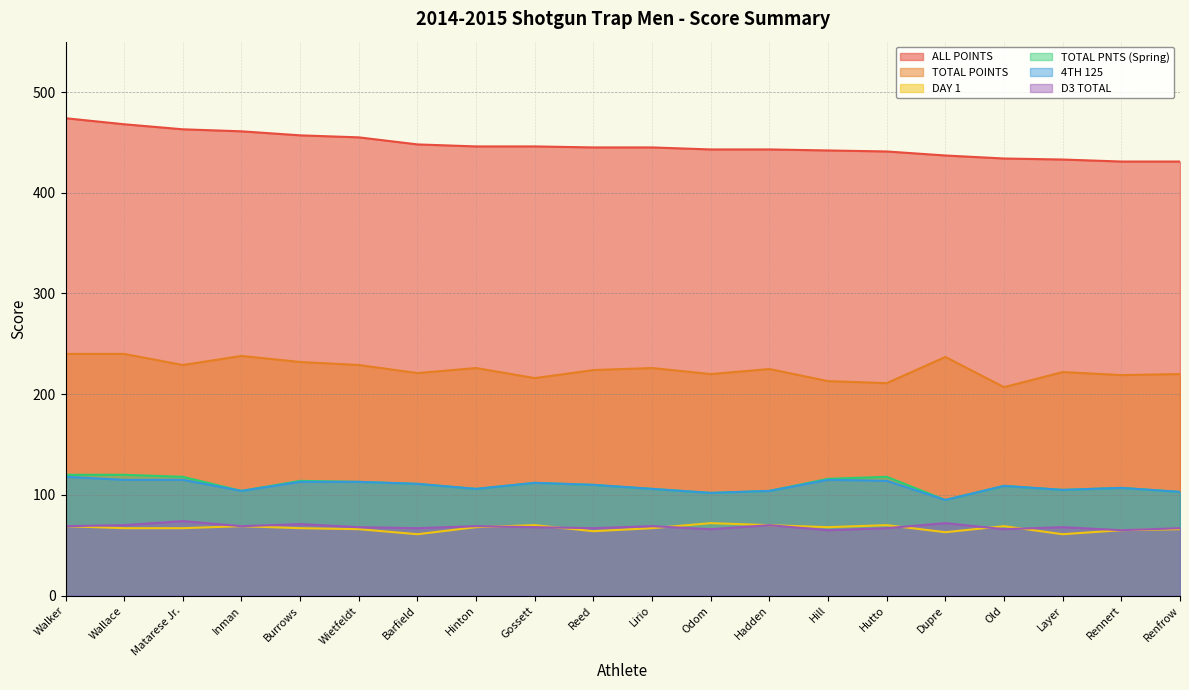

True or false: 4TH 125 and DAY 1 cross at least once.

False